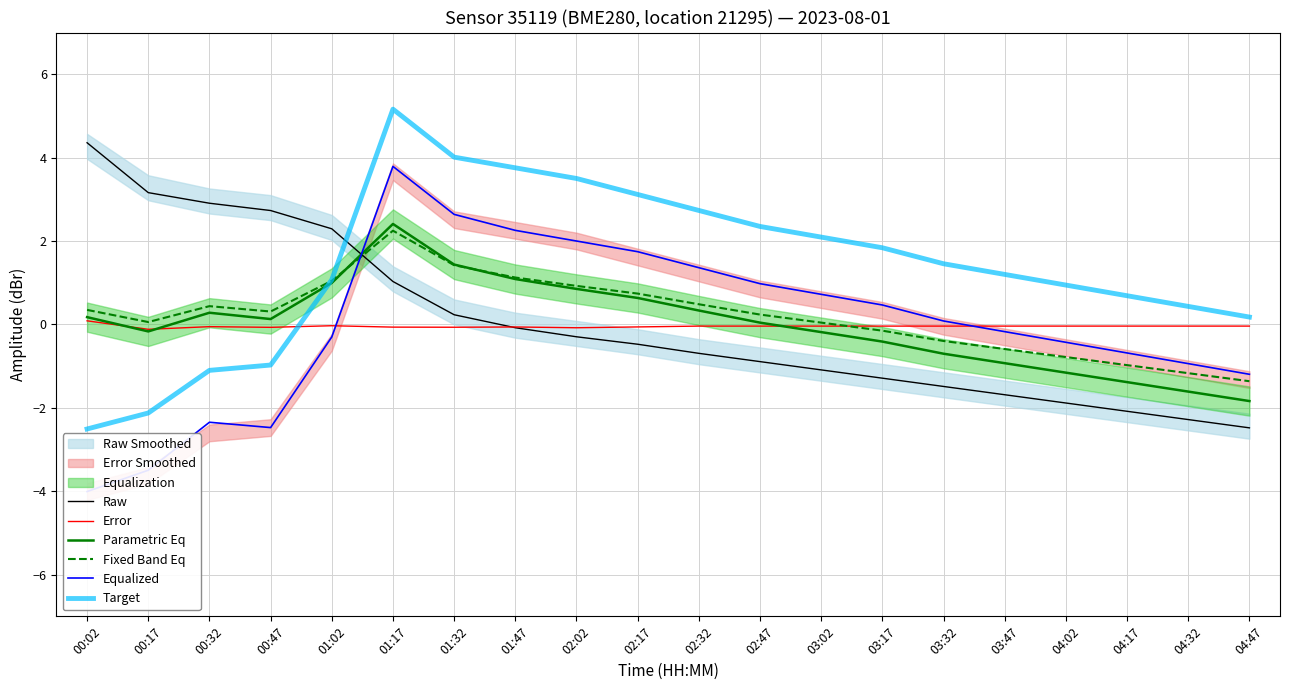

How many lines are shown in the chart?

6